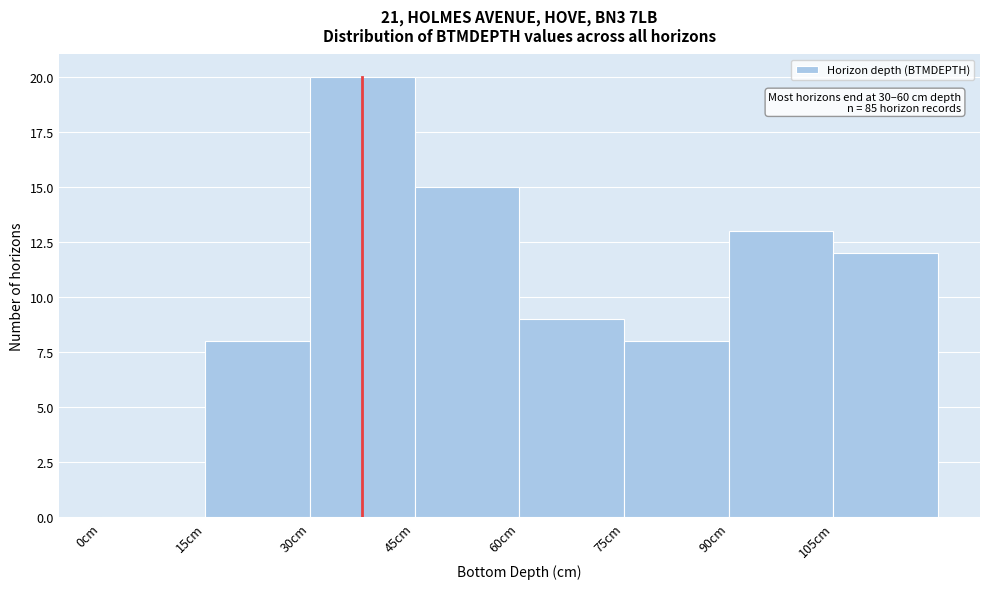

Over which range of the x-axis is the bar tallest?

30 to 45